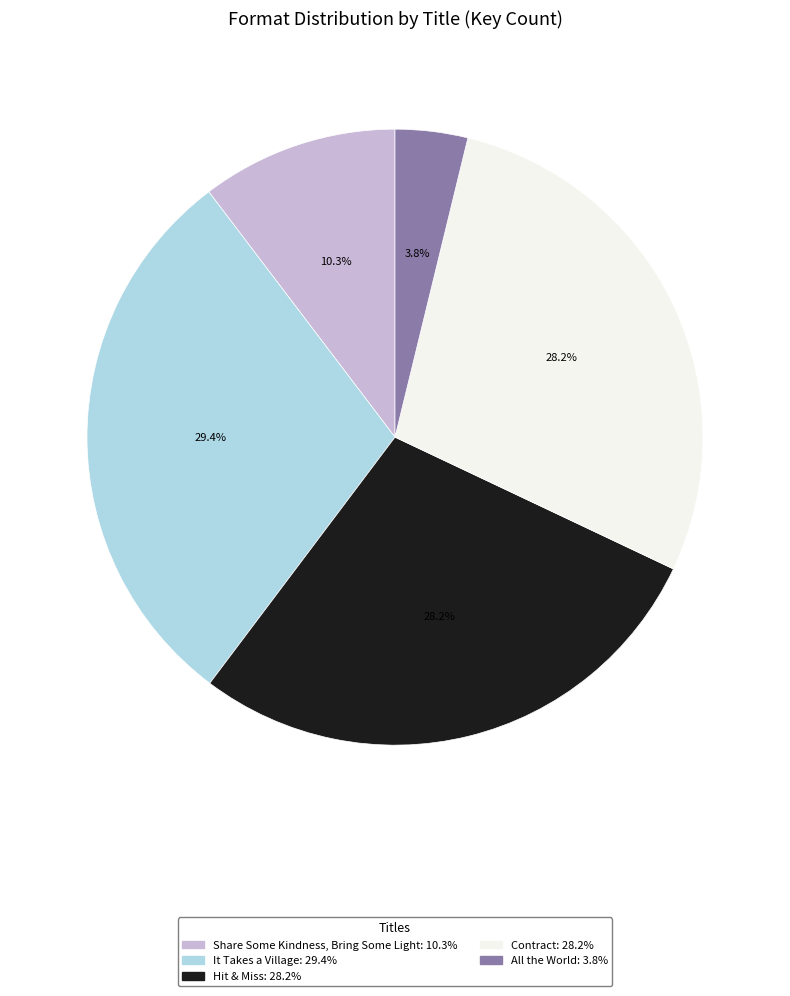

To the nearest percent, what portion does All the World represent?

4%